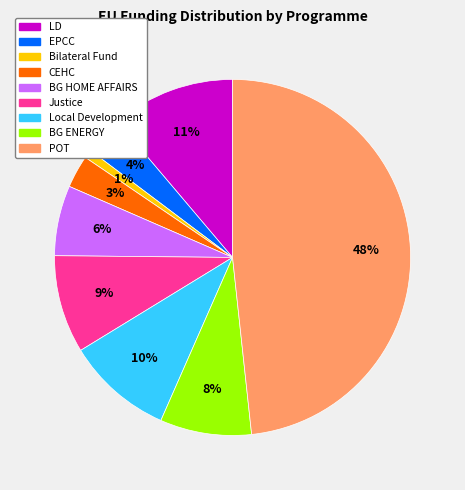

Is it true that EPCC is 16% of the pie?

False